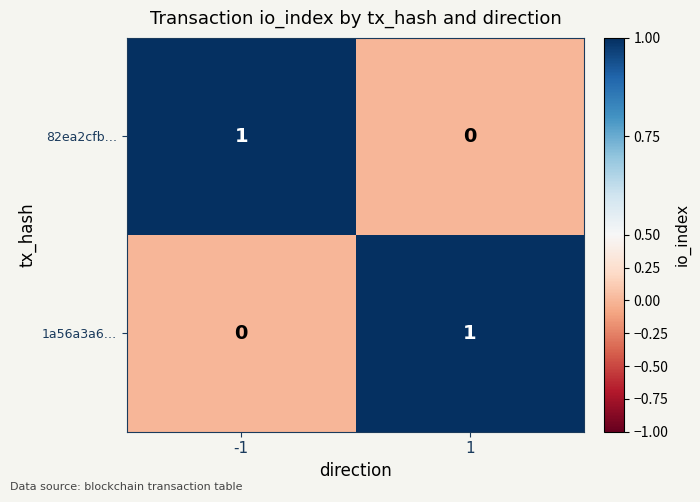

Rank the series at 1 from lowest to highest value.

82ea2cfb…, 1a56a3a6…